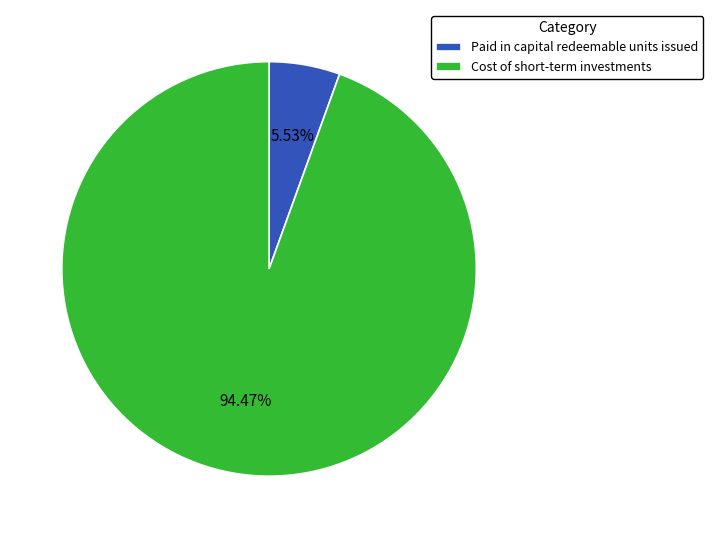

Is there a majority slice in this chart?

Yes